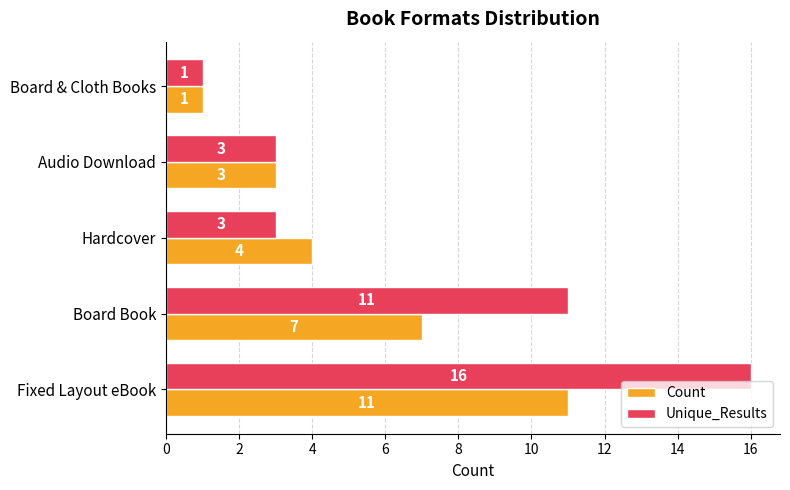

Rank the series by their maximum value, from lowest to highest.

Count, Unique_Results